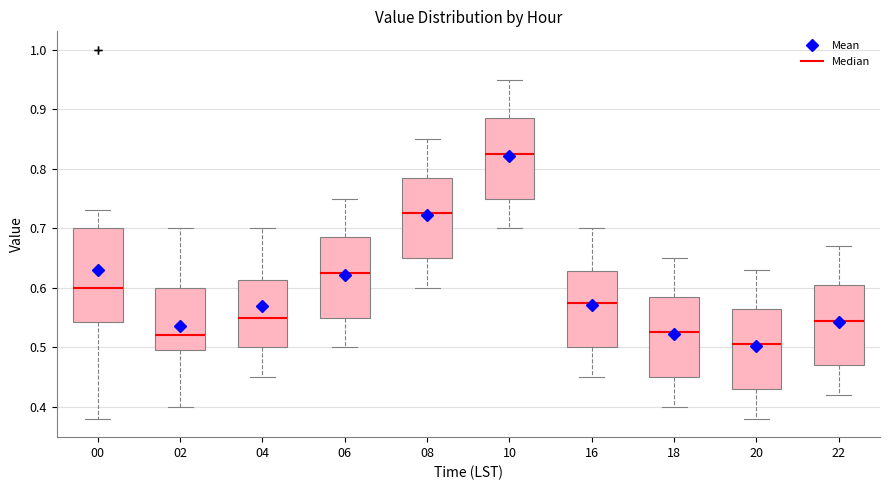

Where does the lower whisker of the box at x = 00 end on the y-axis? The values are not printed on the chart, so give them approximately, as read against the axis.

0.38